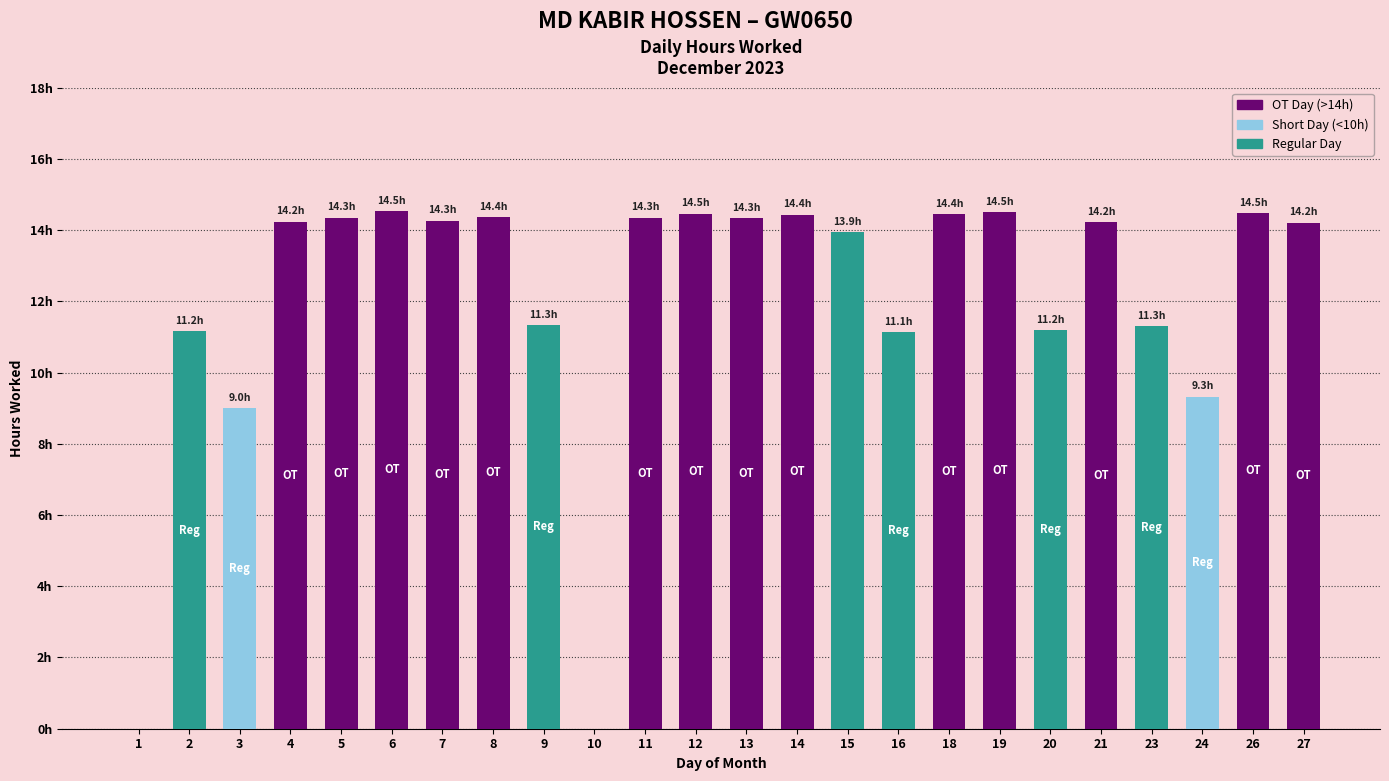

Where is the data nearest to the value 7?

3